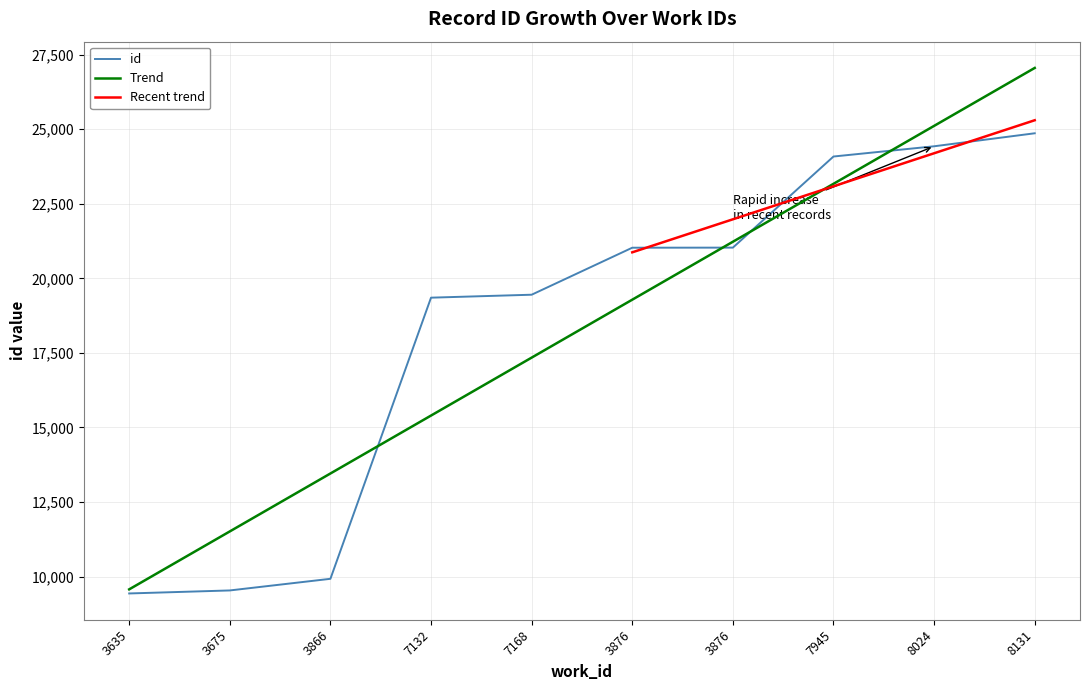

Rank the categories by value from lowest to highest.

3635, 3675, 3866, 7132, 7168, 3876, 3876, 7945, 8024, 8131